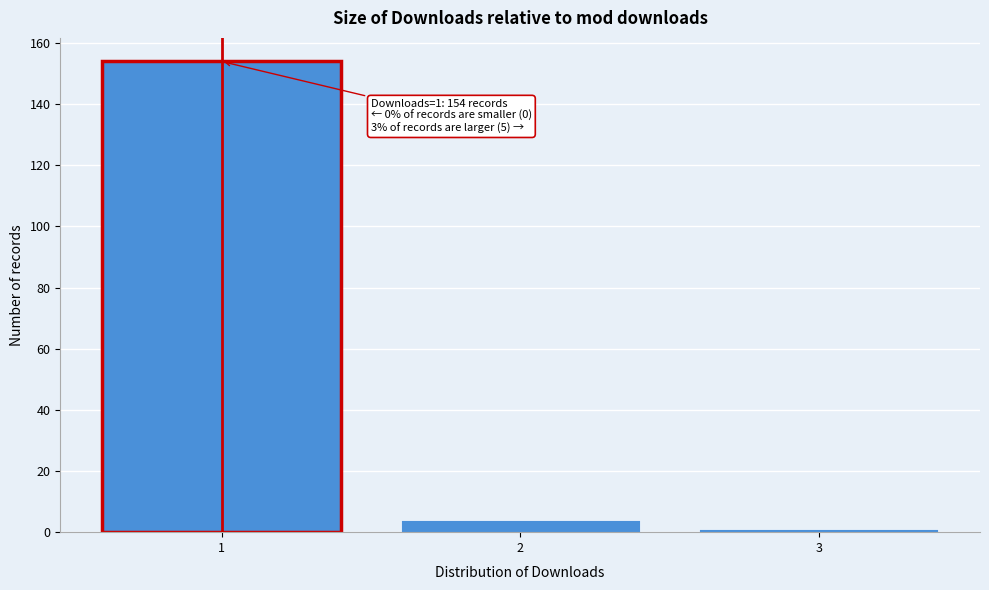

Reading left to right, transcribe all the data shown in this chart.

154	4	1